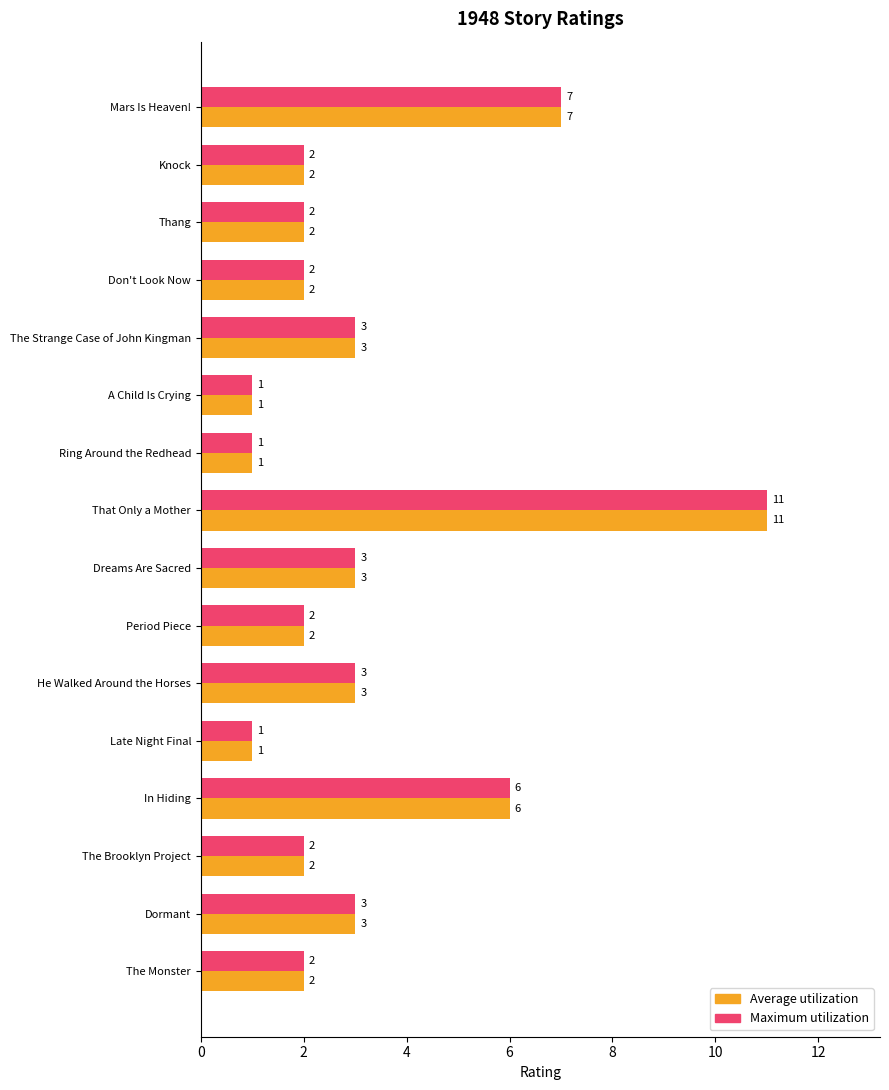

What is the average value of the Average utilization series?

3